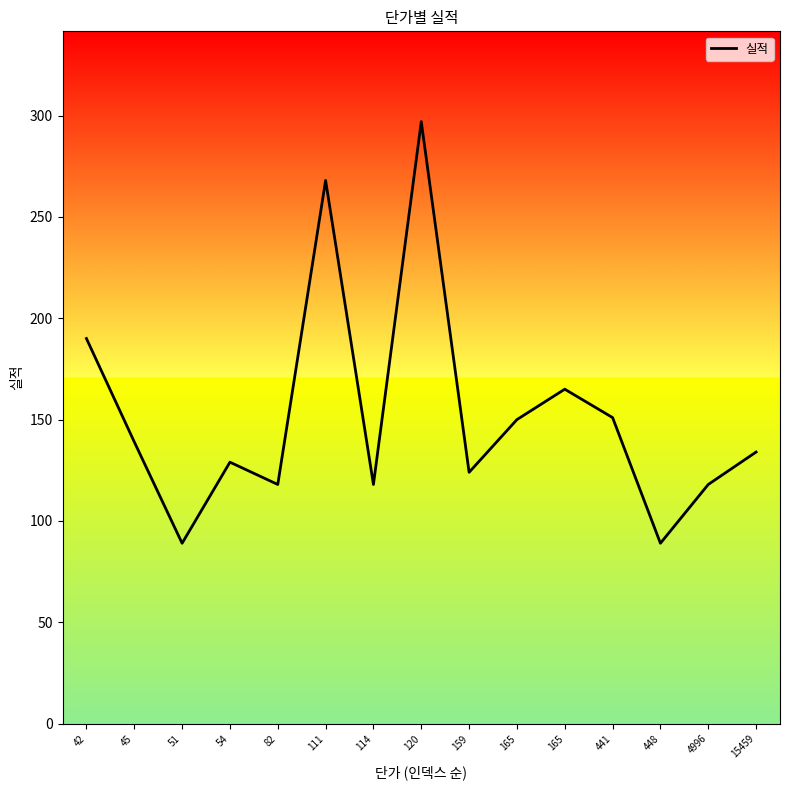

What is the difference between the values at 165 and 165?

15